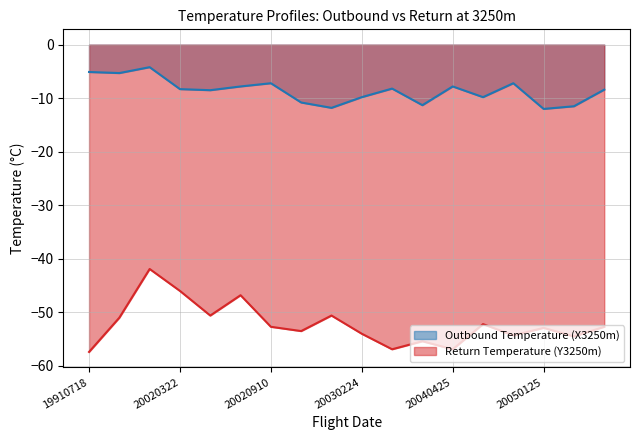

How many values in the Outbound Temperature (X3250m) series are below -8?

11